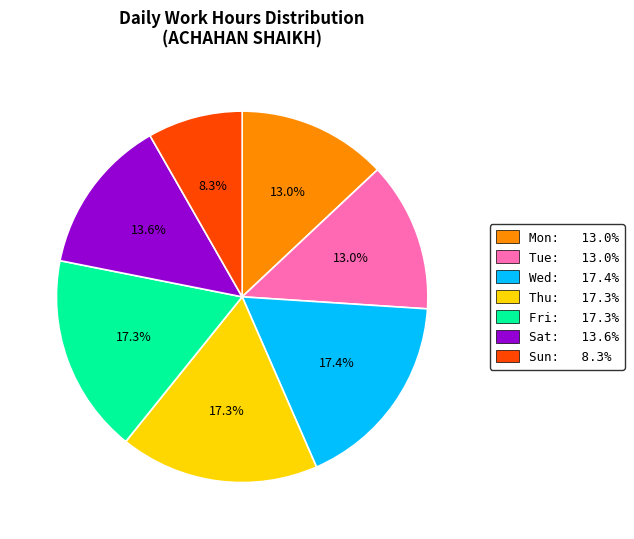

What is the smallest slice in the pie chart?

Sun: 8.3%